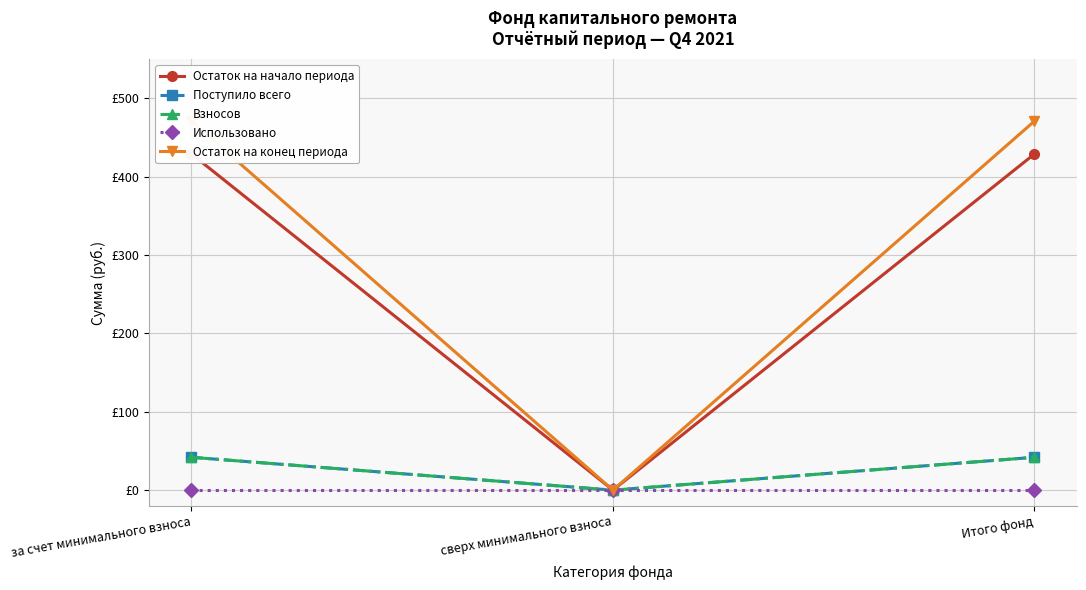

List the series in order of their peak value, lowest first.

Использовано, Поступило всего, Взносов, Остаток на начало периода, Остаток на конец периода